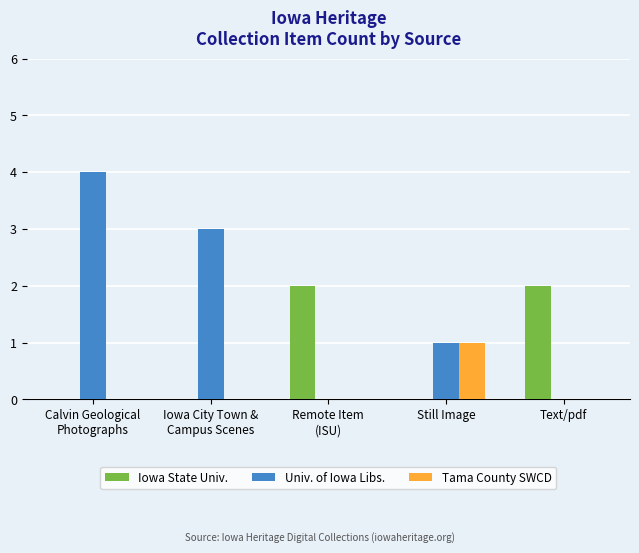

True or false: Univ. of Iowa Libs. has a value of 3 at Iowa City Town &
Campus Scenes.

True